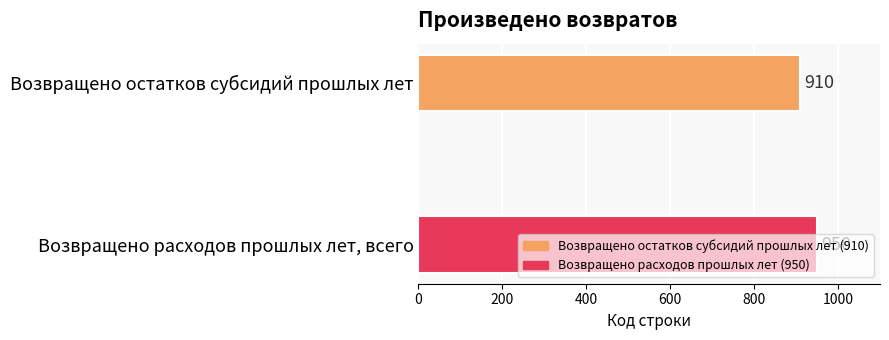

How many data points are less than 950?

1